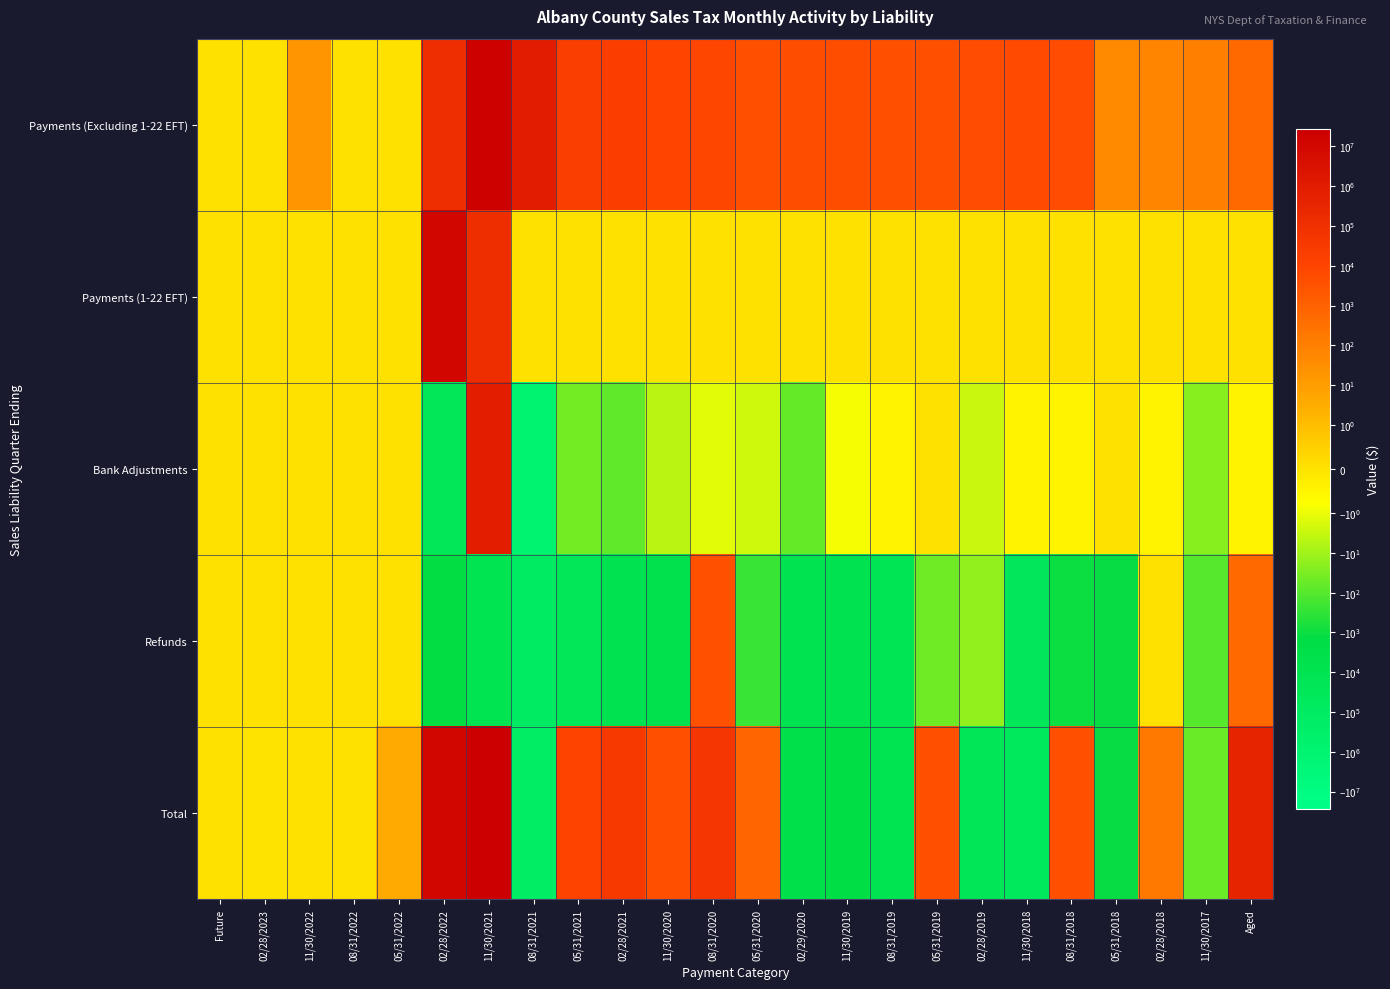

At which category is the sum across all series the highest?

11/30/2021